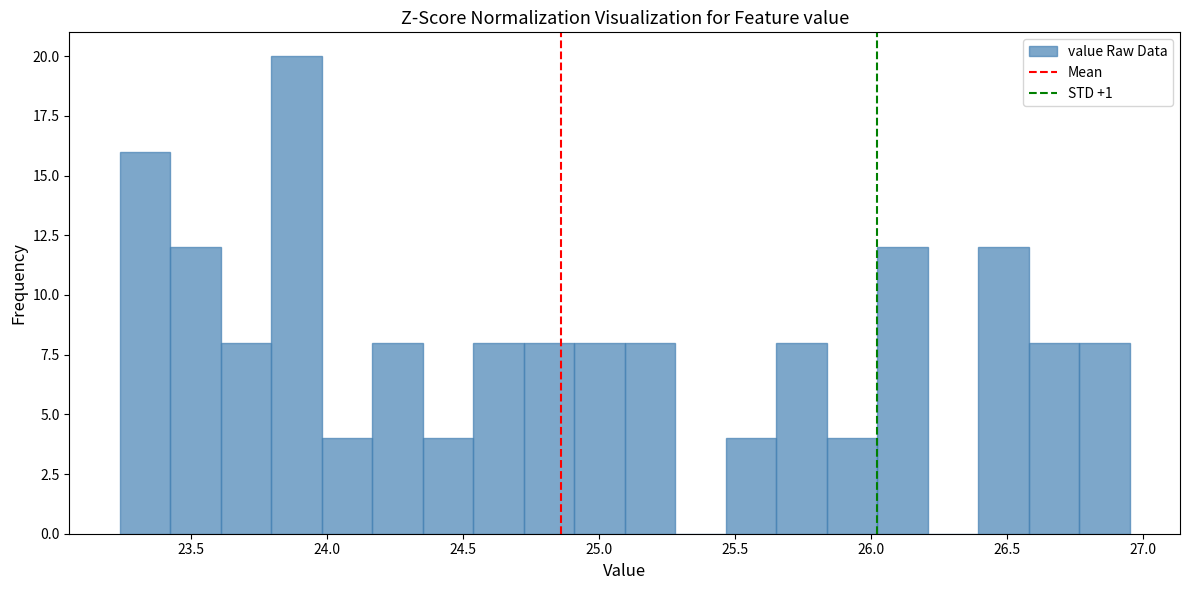

Read against the x-axis, roughly where is the centre of the tallest bar?

23.90